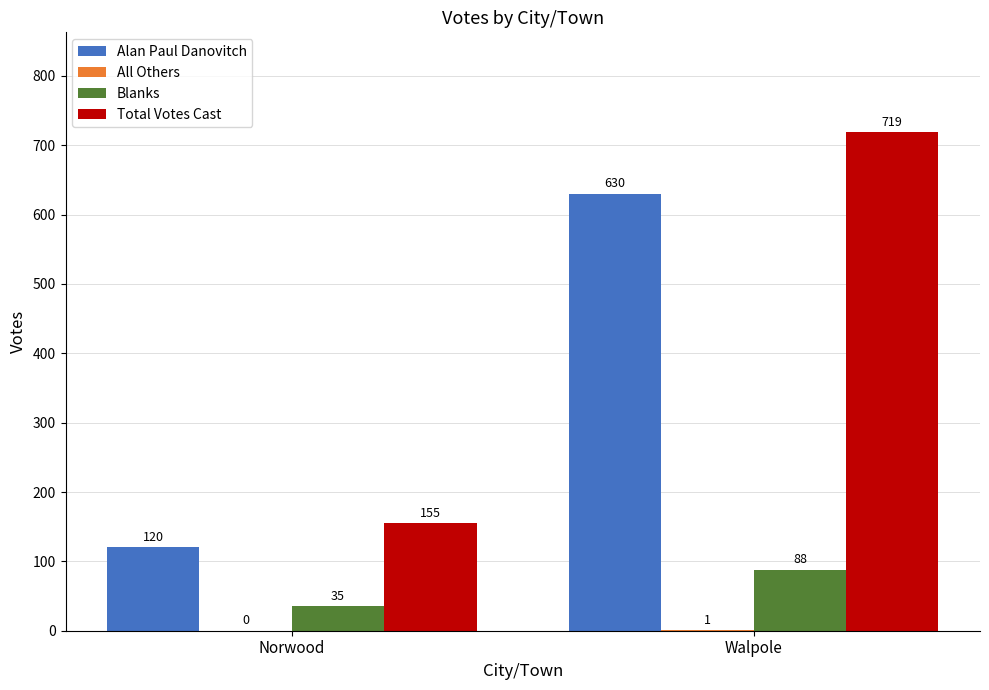

Which series changed the most between Norwood and Walpole?

Total Votes Cast